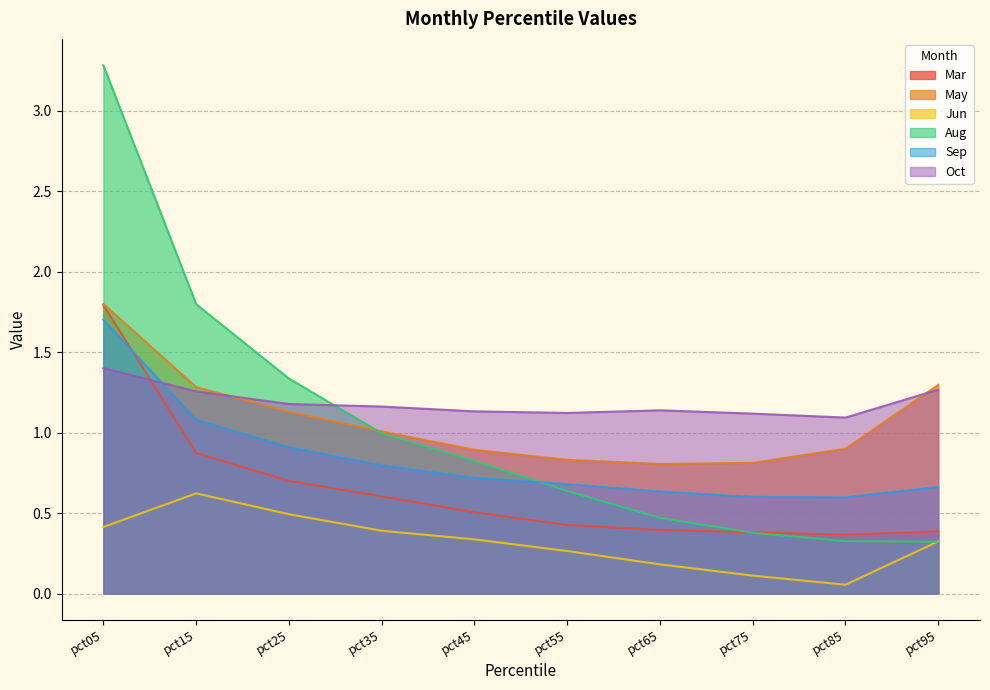

What is the total value across all series at pct05?

10.4